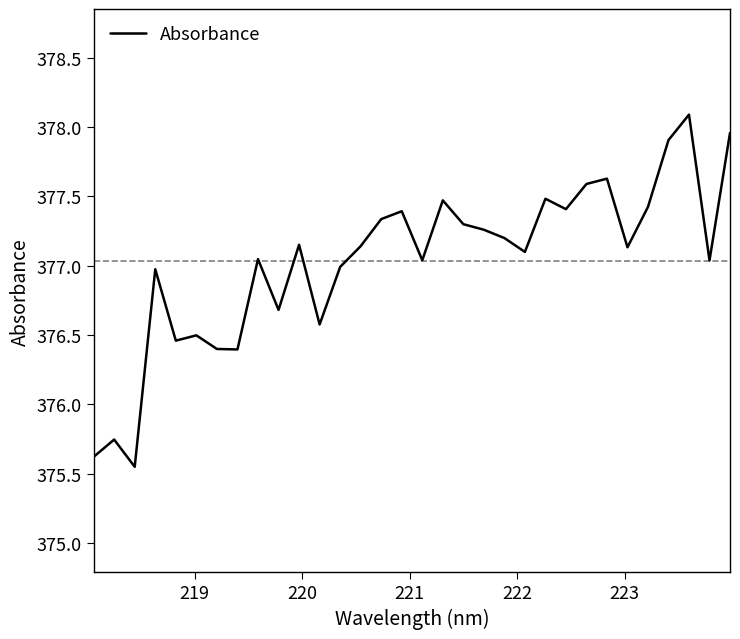

What is the difference between the maximum and minimum values?

2.5